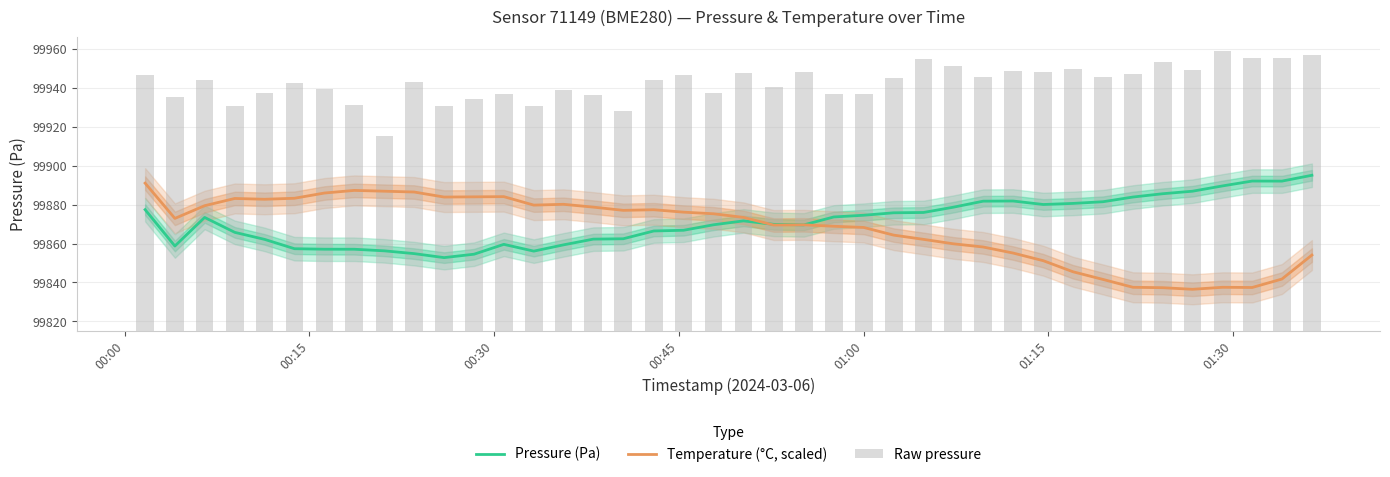

Reading left to right, what are all the values shown in this chart?

Pressure (Pa): 99877.4	99858.7	99873.4	99865.7	99862.1	99857.3	99857.1	99857.1	99856.2	99854.8	99852.8	99854.5	99859.6	99856.1	99859.3	99862.3	99862.4	99866.4	99866.8	99869.6	99871.6	99869.8	99869.6	99873.6	99874.5	99875.8	99875.9	99878.6	99881.7	99881.8	99880.0	99880.6	99881.4	99883.9	99885.6	99886.8	99889.6	99892.1	99892.0	99895.0
Temperature (°C, scaled): 99891.0	99872.9	99879.4	99883.1	99882.7	99883.2	99885.9	99887.3	99886.8	99886.4	99883.9	99884.0	99884.1	99879.7	99880.1	99878.7	99877.0	99877.3	99876.1	99875.3	99873.4	99869.5	99869.6	99868.9	99868.2	99864.3	99862.1	99859.9	99858.2	99855.1	99851.2	99845.5	99841.6	99837.5	99837.3	99836.5	99837.5	99837.4	99841.8	99854.1
Raw pressure: 131.2	120.0	128.8	115.6	122.3	127.5	124.0	116.1	99.8	127.7	115.5	118.8	121.5	115.4	123.4	121.0	113.1	129.0	131.2	122.3	132.2	125.0	132.9	121.5	121.5	130.0	139.4	135.9	130.2	133.5	132.9	134.5	130.4	131.9	138.3	133.9	143.7	140.0	140.0	141.8